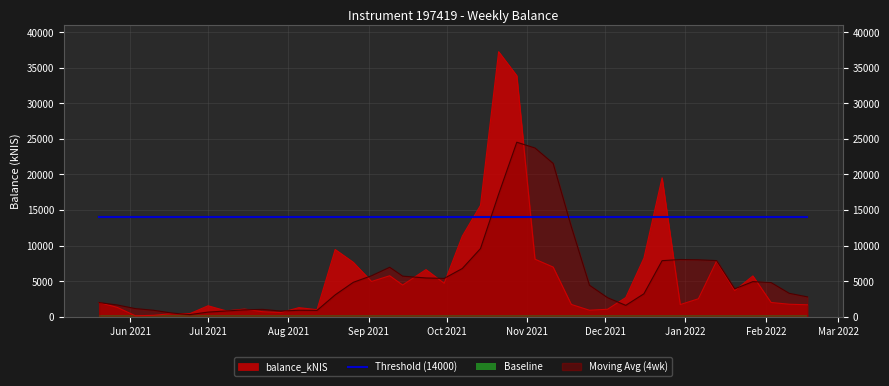

At which category does the data reach its first local valley?

2021-06-03